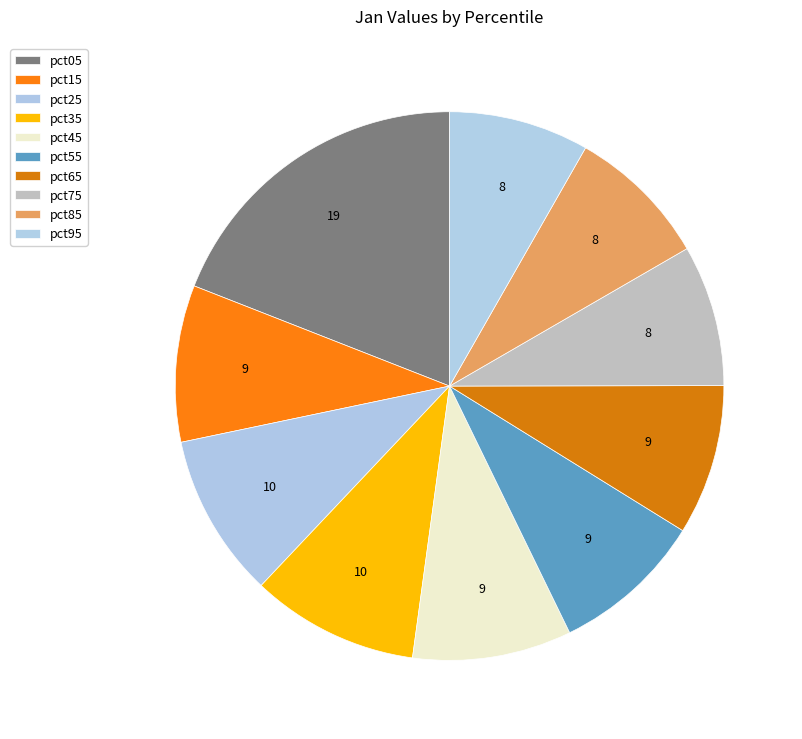

The pct65 slice represents 2% of the pie. True or false?

False